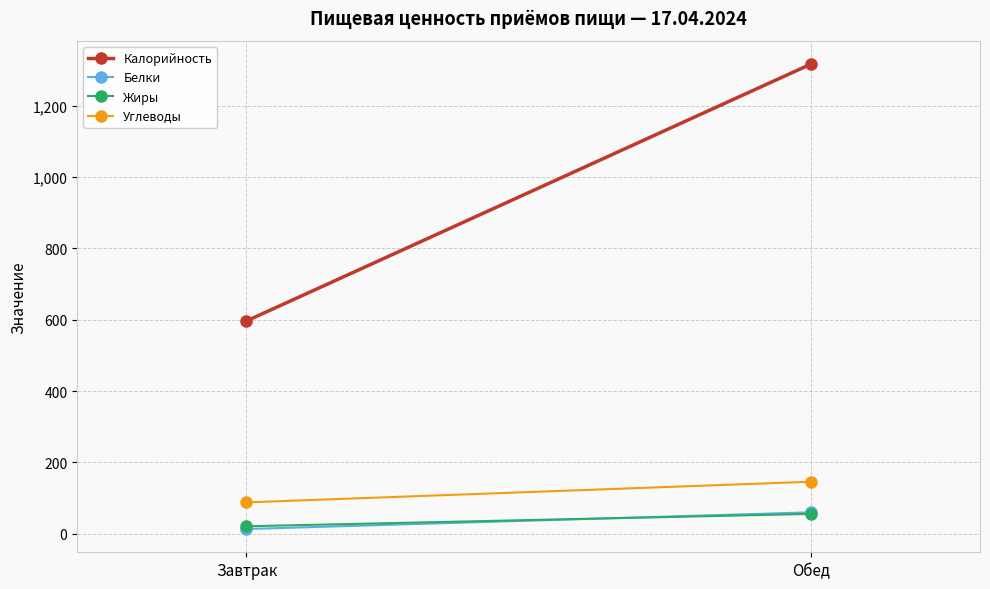

At how many categories does at least one series exceed 108?

2